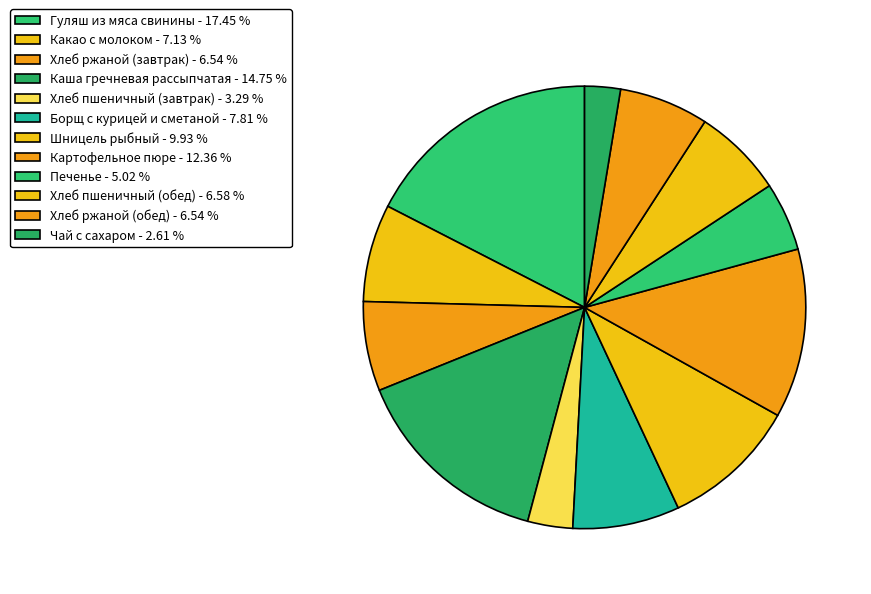

Count the number of slices in the pie.

12